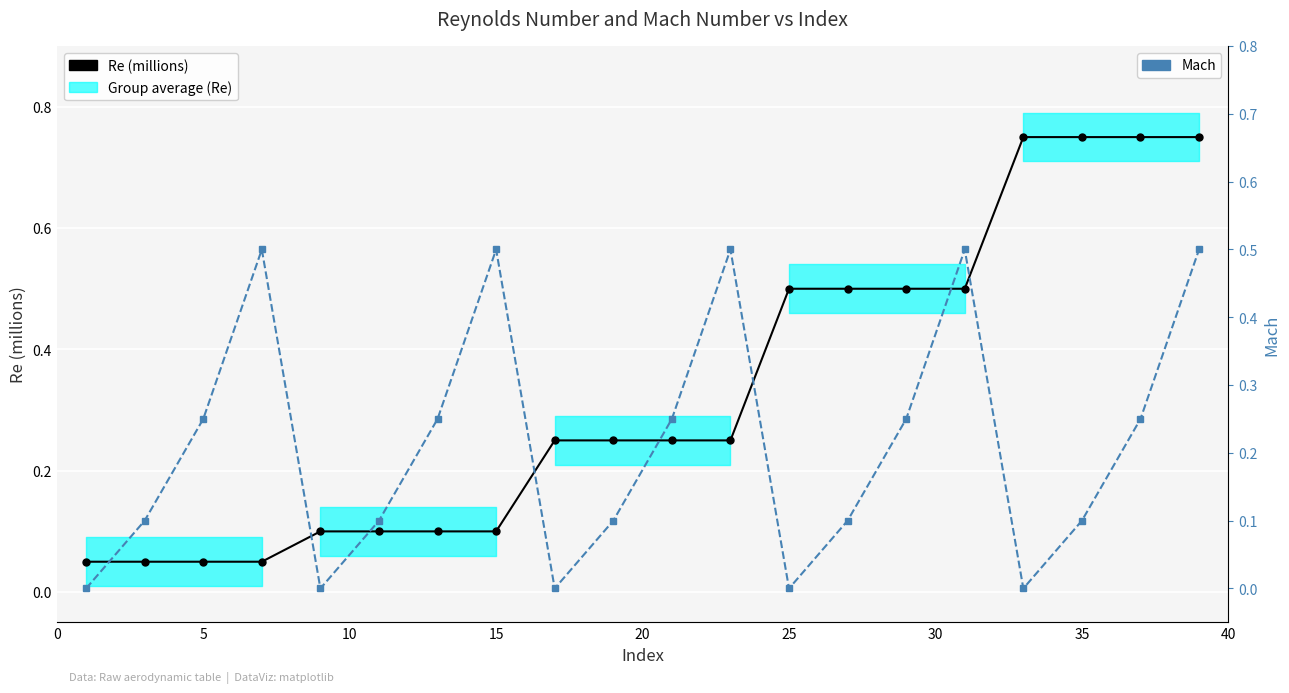

What is the sum of the Re (millions) values at 40 and 15?

0.3